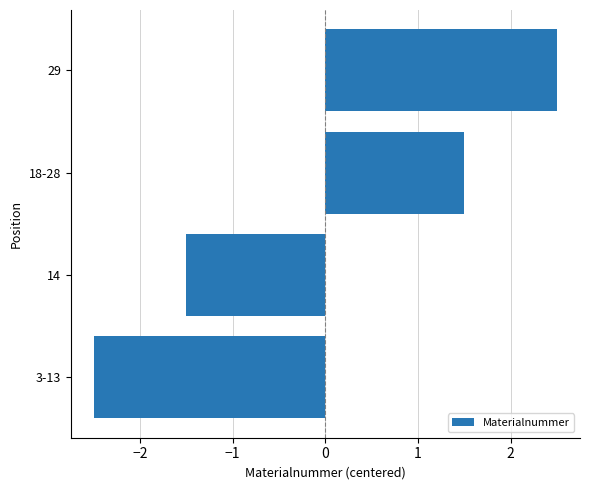

What is the change in value from 14 to 29?

+4.0